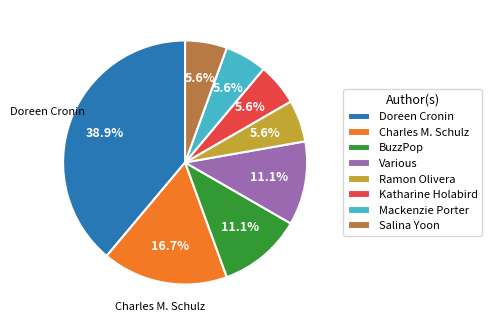

How many slices are in this pie chart?

8